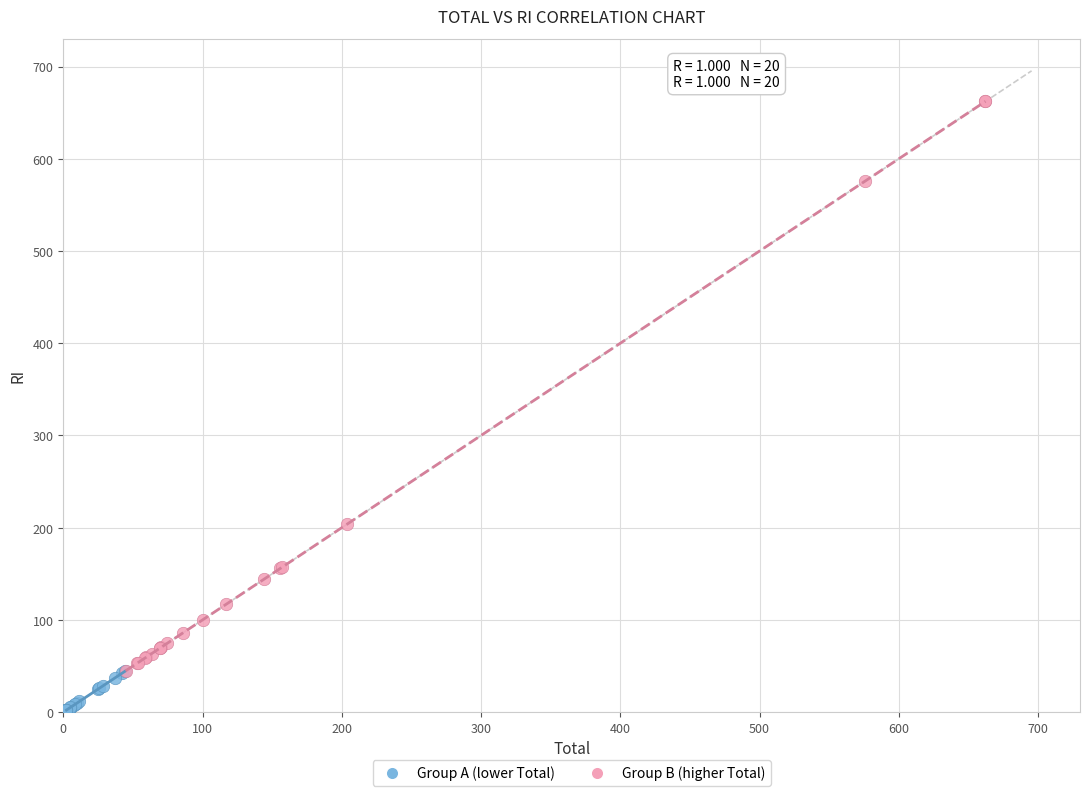

Which series has the largest Y range (max minus min)?

Group B (higher Total)